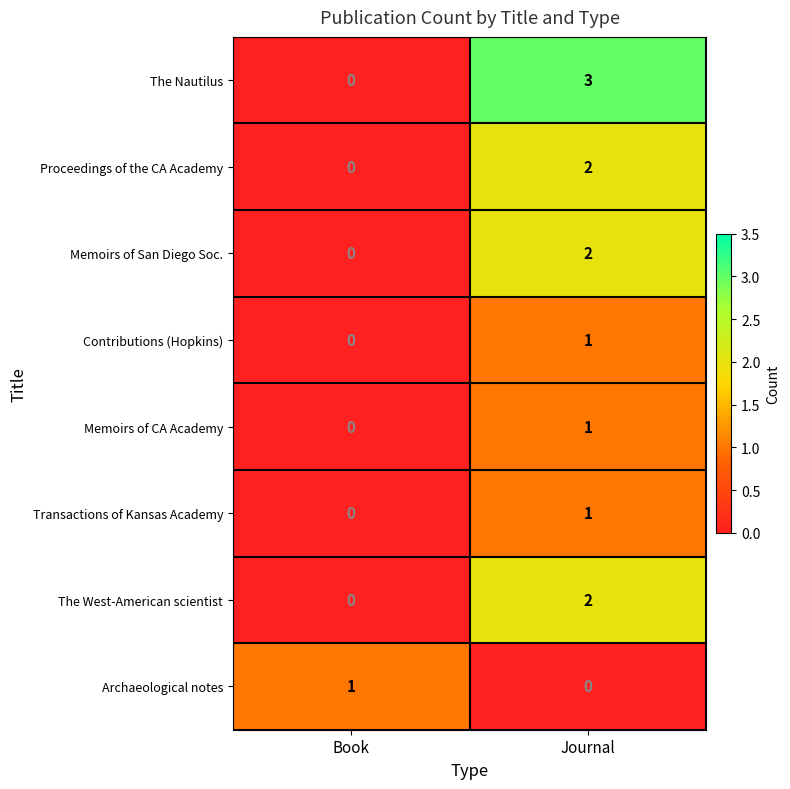

What is the total value across all series at Journal?

12